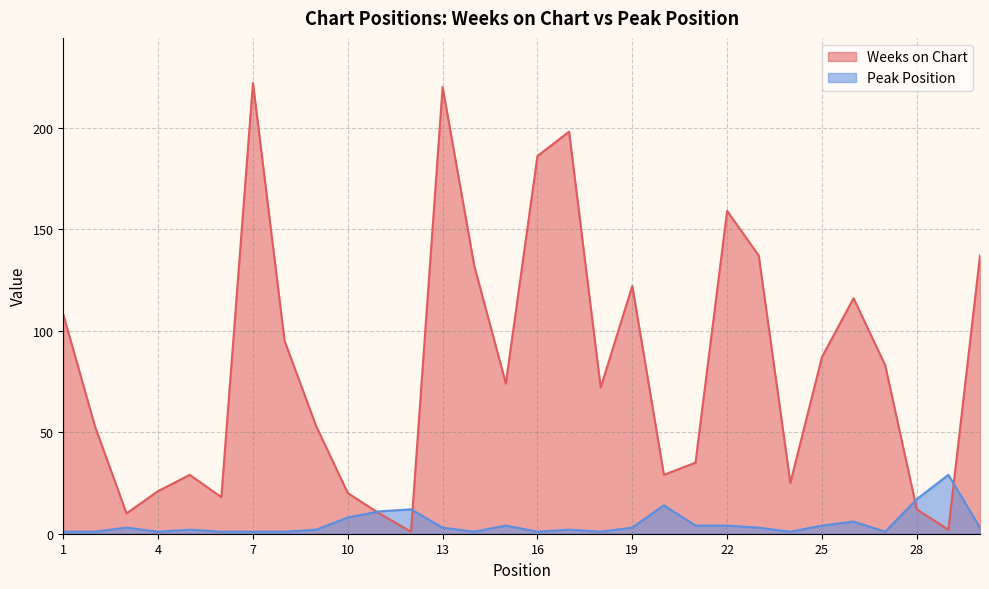

Where do Peak Position and Weeks on Chart first cross each other?

10 and 11